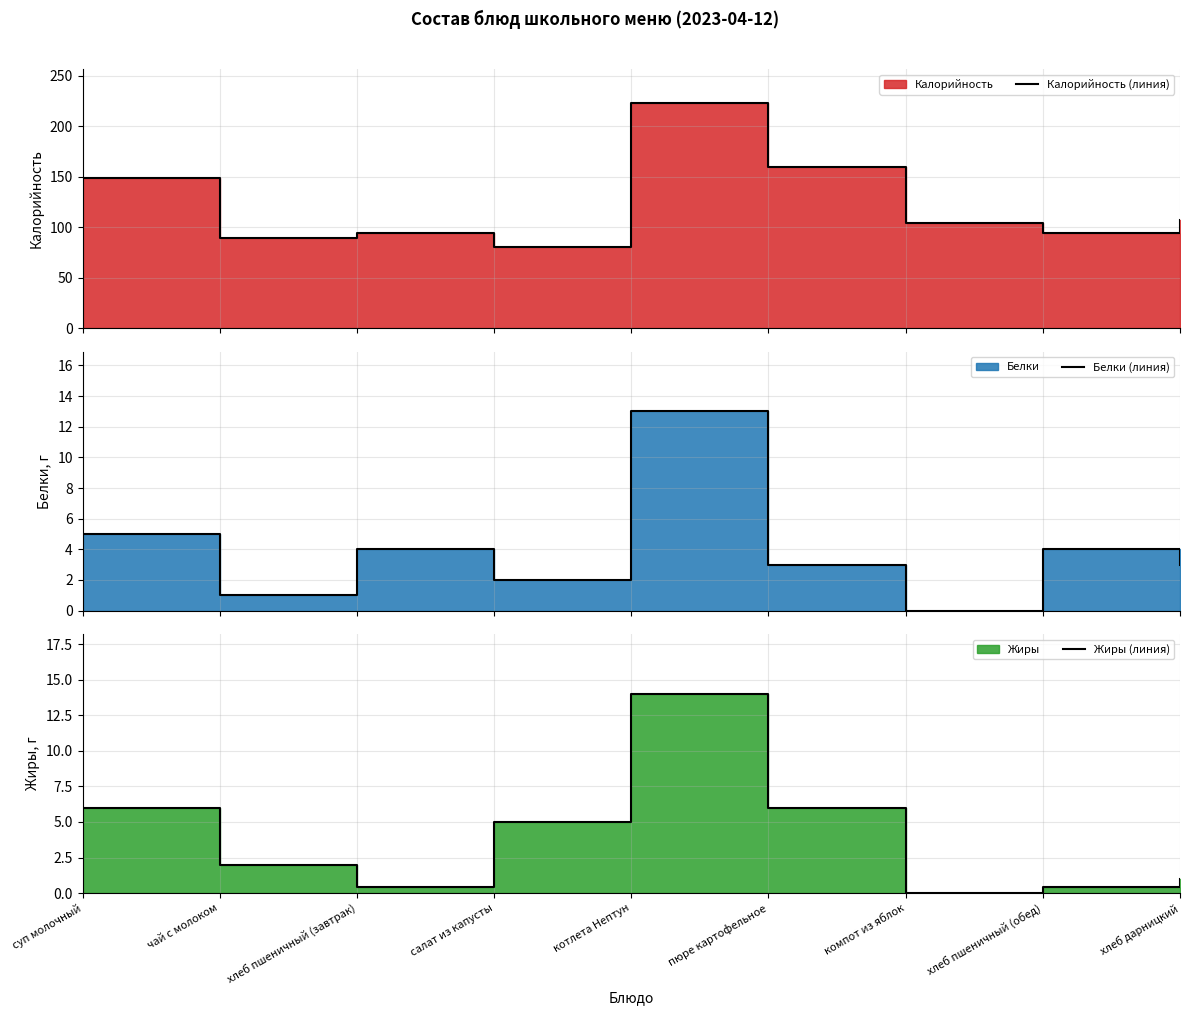

True or false: Жиры (линия) has more than 0 interior local peaks.

True